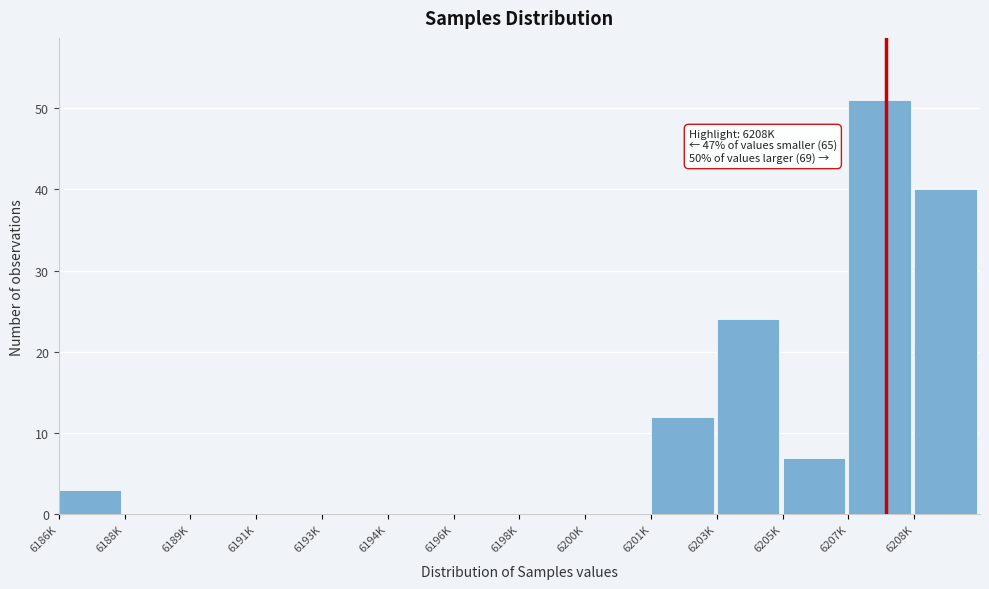

Reading left to right, transcribe all the data shown in this chart.

6186K=3	6188K=0	6189K=0	6191K=0	6193K=0	6194K=0	6196K=0	6198K=0	6200K=0	6201K=12	6203K=24	6205K=7	6207K=51	6208K=40